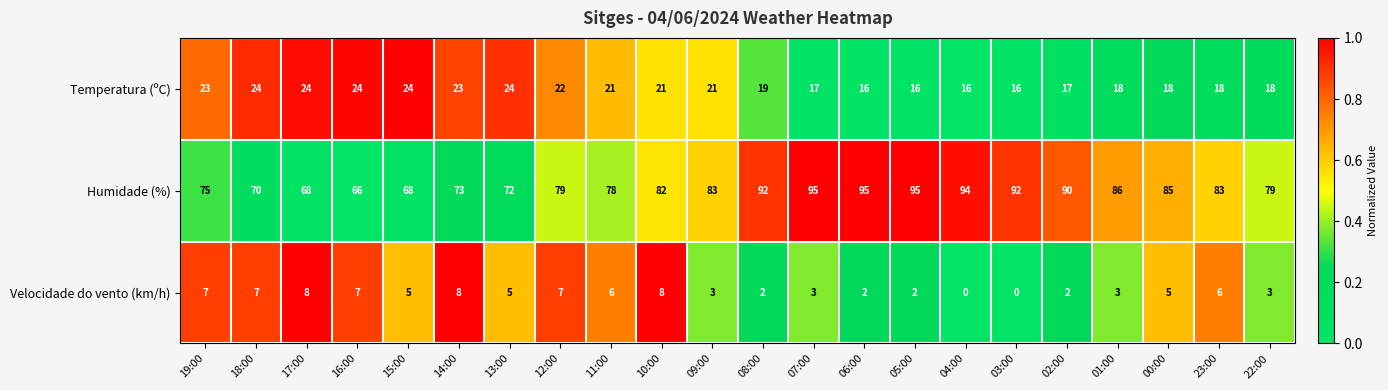

At how many categories does at least one series exceed 87?

7